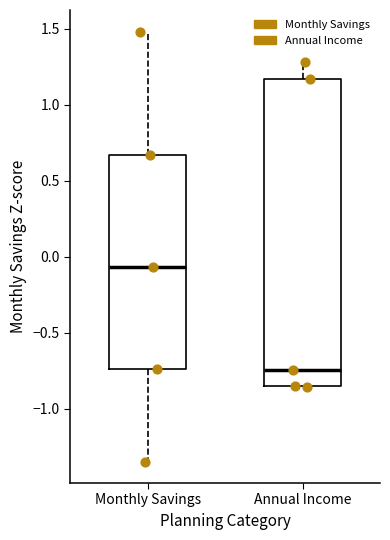

Where is the lower edge of the box for Monthly Savings on the y-axis? The values are not printed on the chart, so give them approximately, as read against the axis.

-0.75